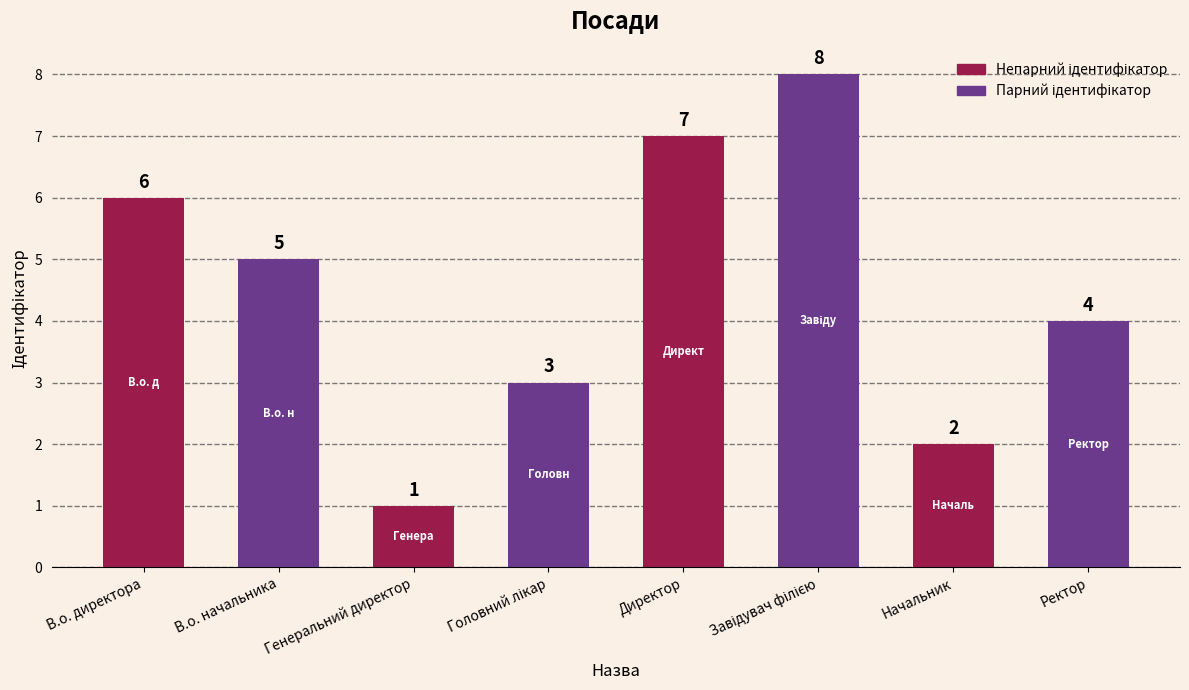

Which label corresponds to the smallest value in the chart?

Генеральний директор